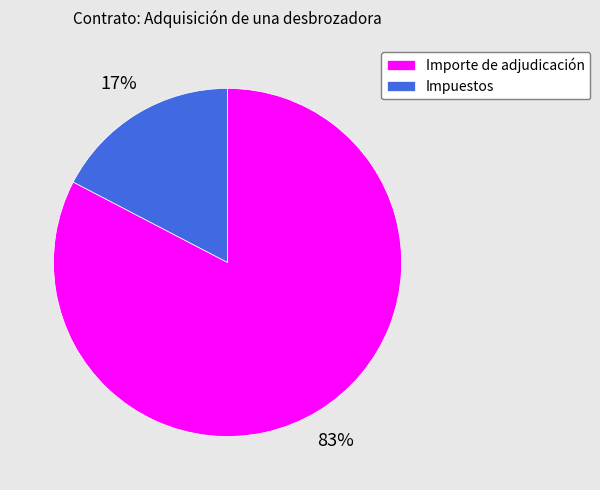

Which category accounts for the majority?

Importe de adjudicación